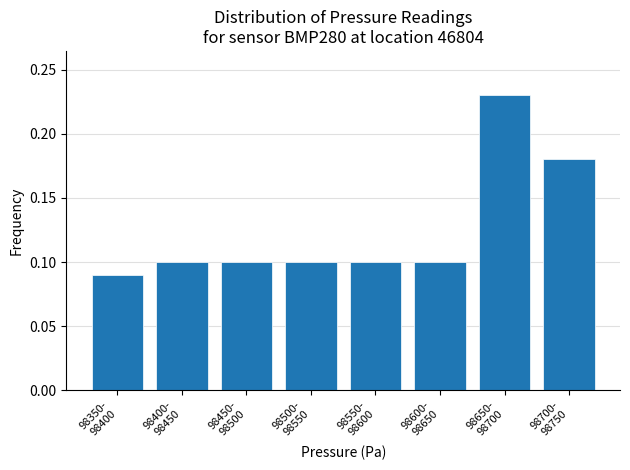

Count the values in the range 0 to 1.

8